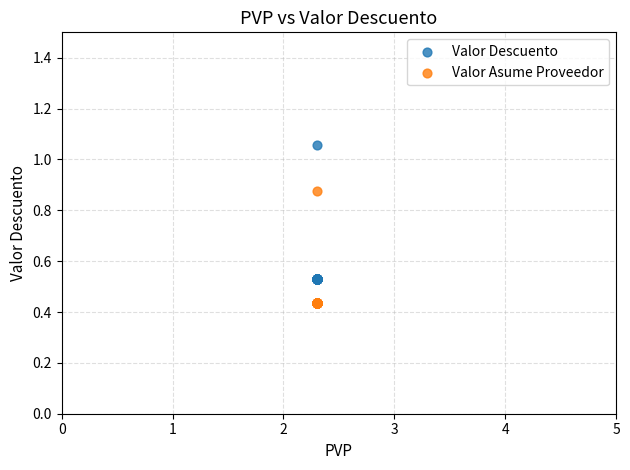

Which series reaches the minimum Y coordinate?

Valor Asume Proveedor